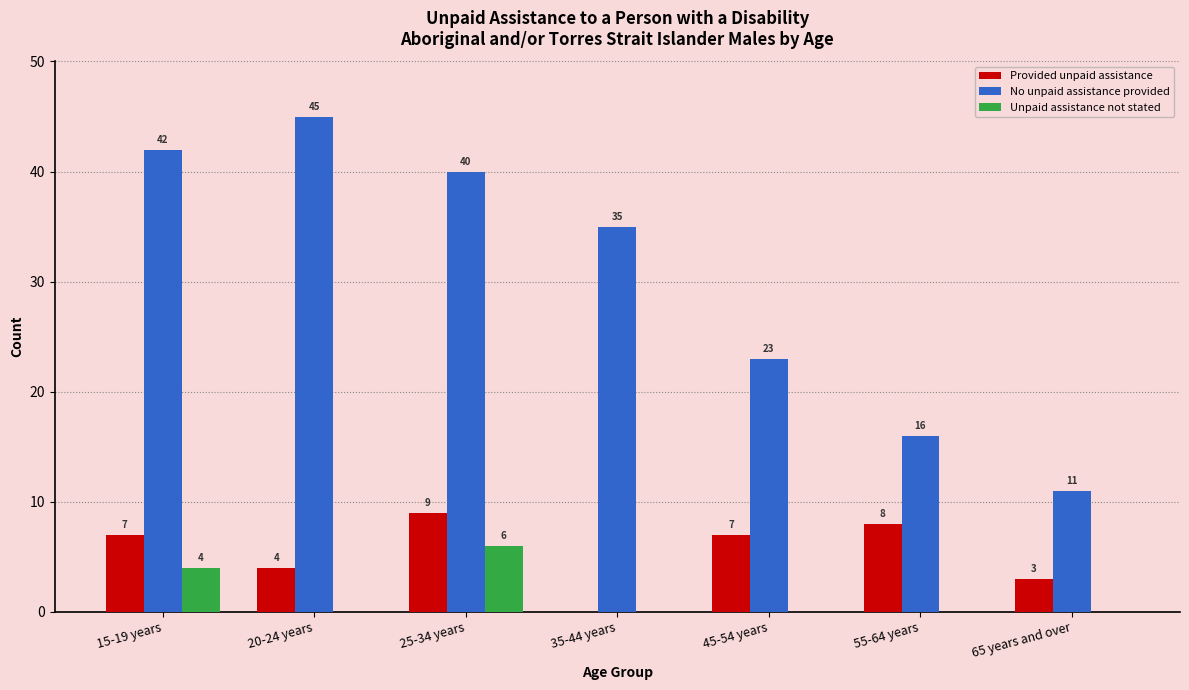

What is the sum of the Provided unpaid assistance values at 15-19 years and 55-64 years?

15